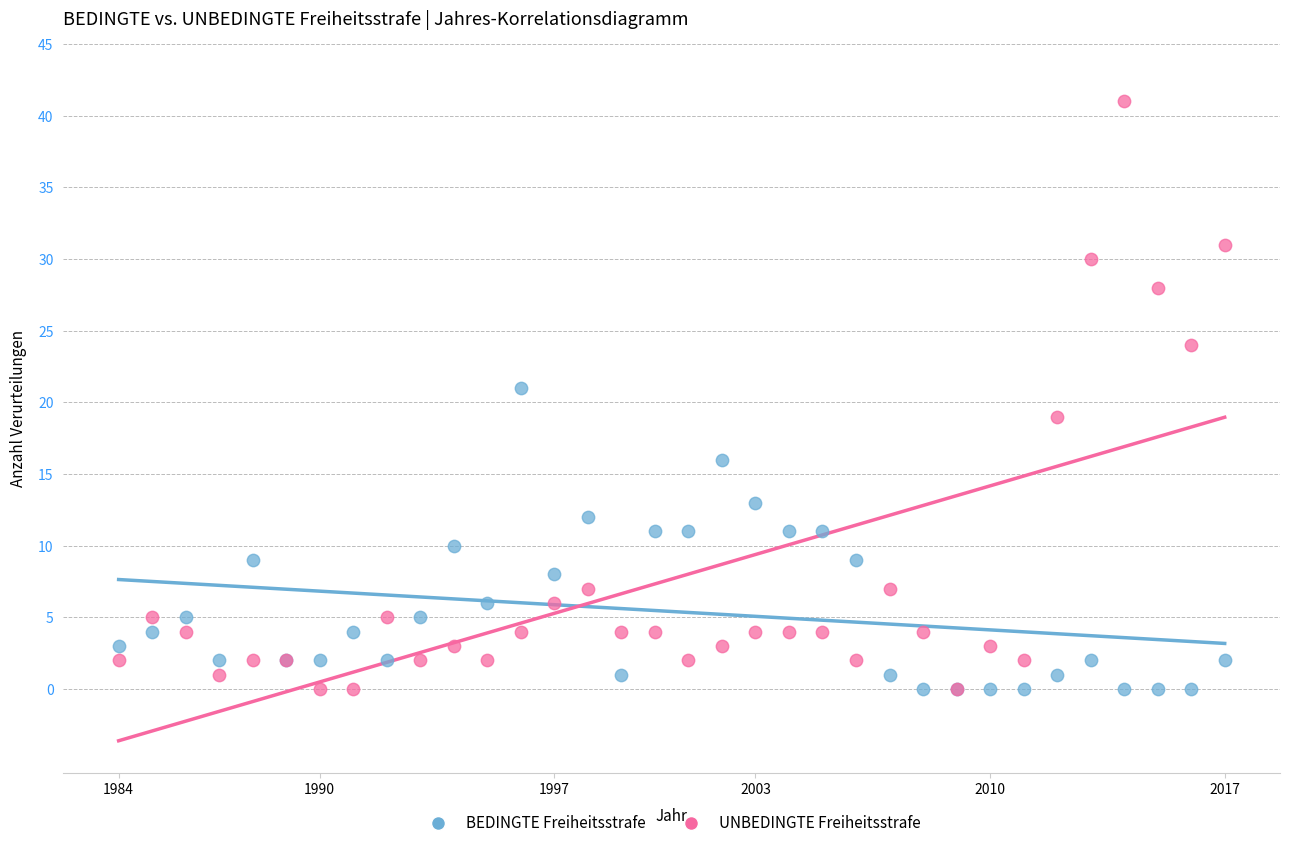

Which series has the widest spread of Y values?

UNBEDINGTE Freiheitsstrafe